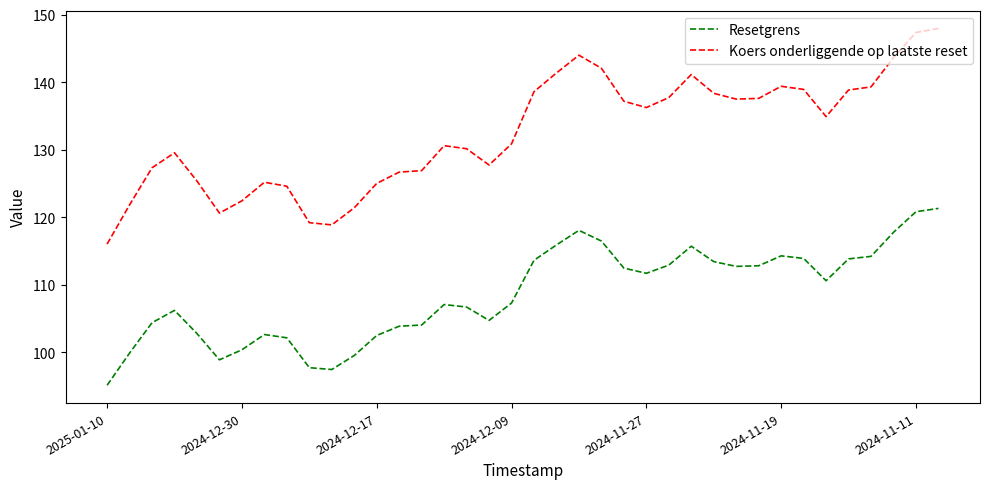

What is the difference between the second highest and second lowest values in the Resetgrens series?

23.3